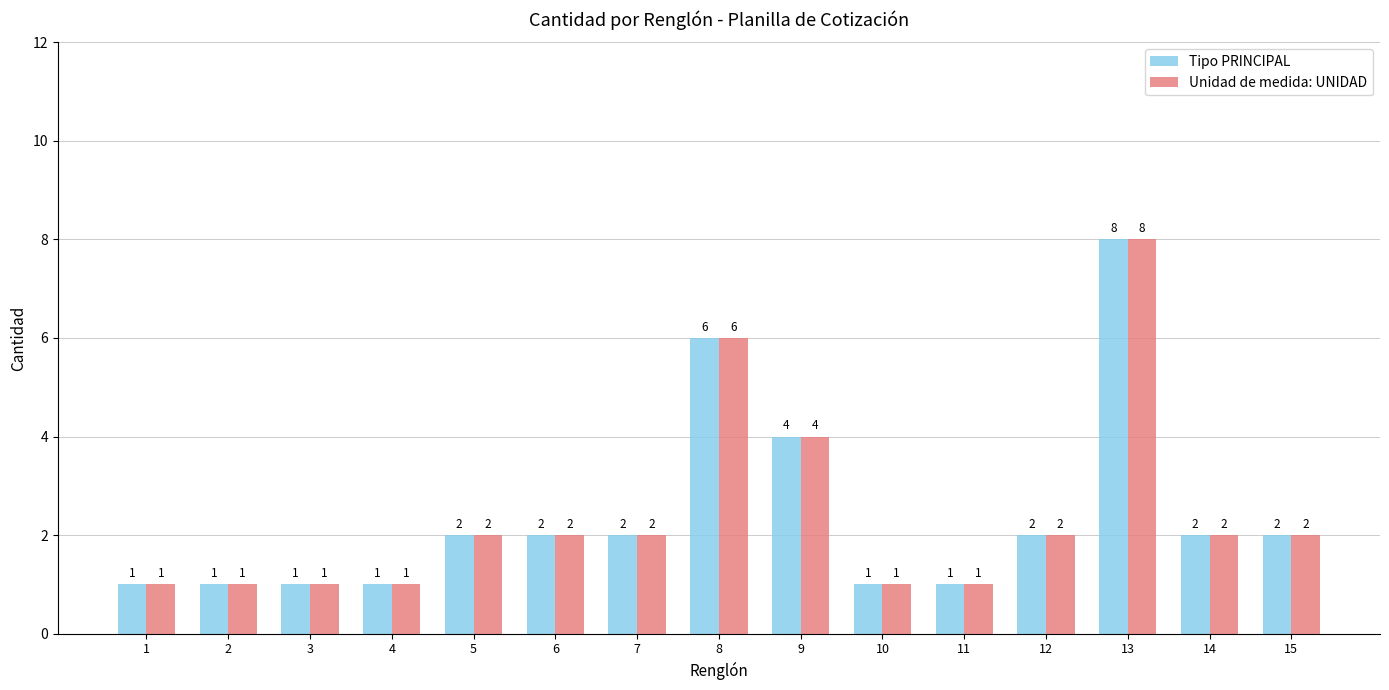

Which category has the highest value across all series?

13